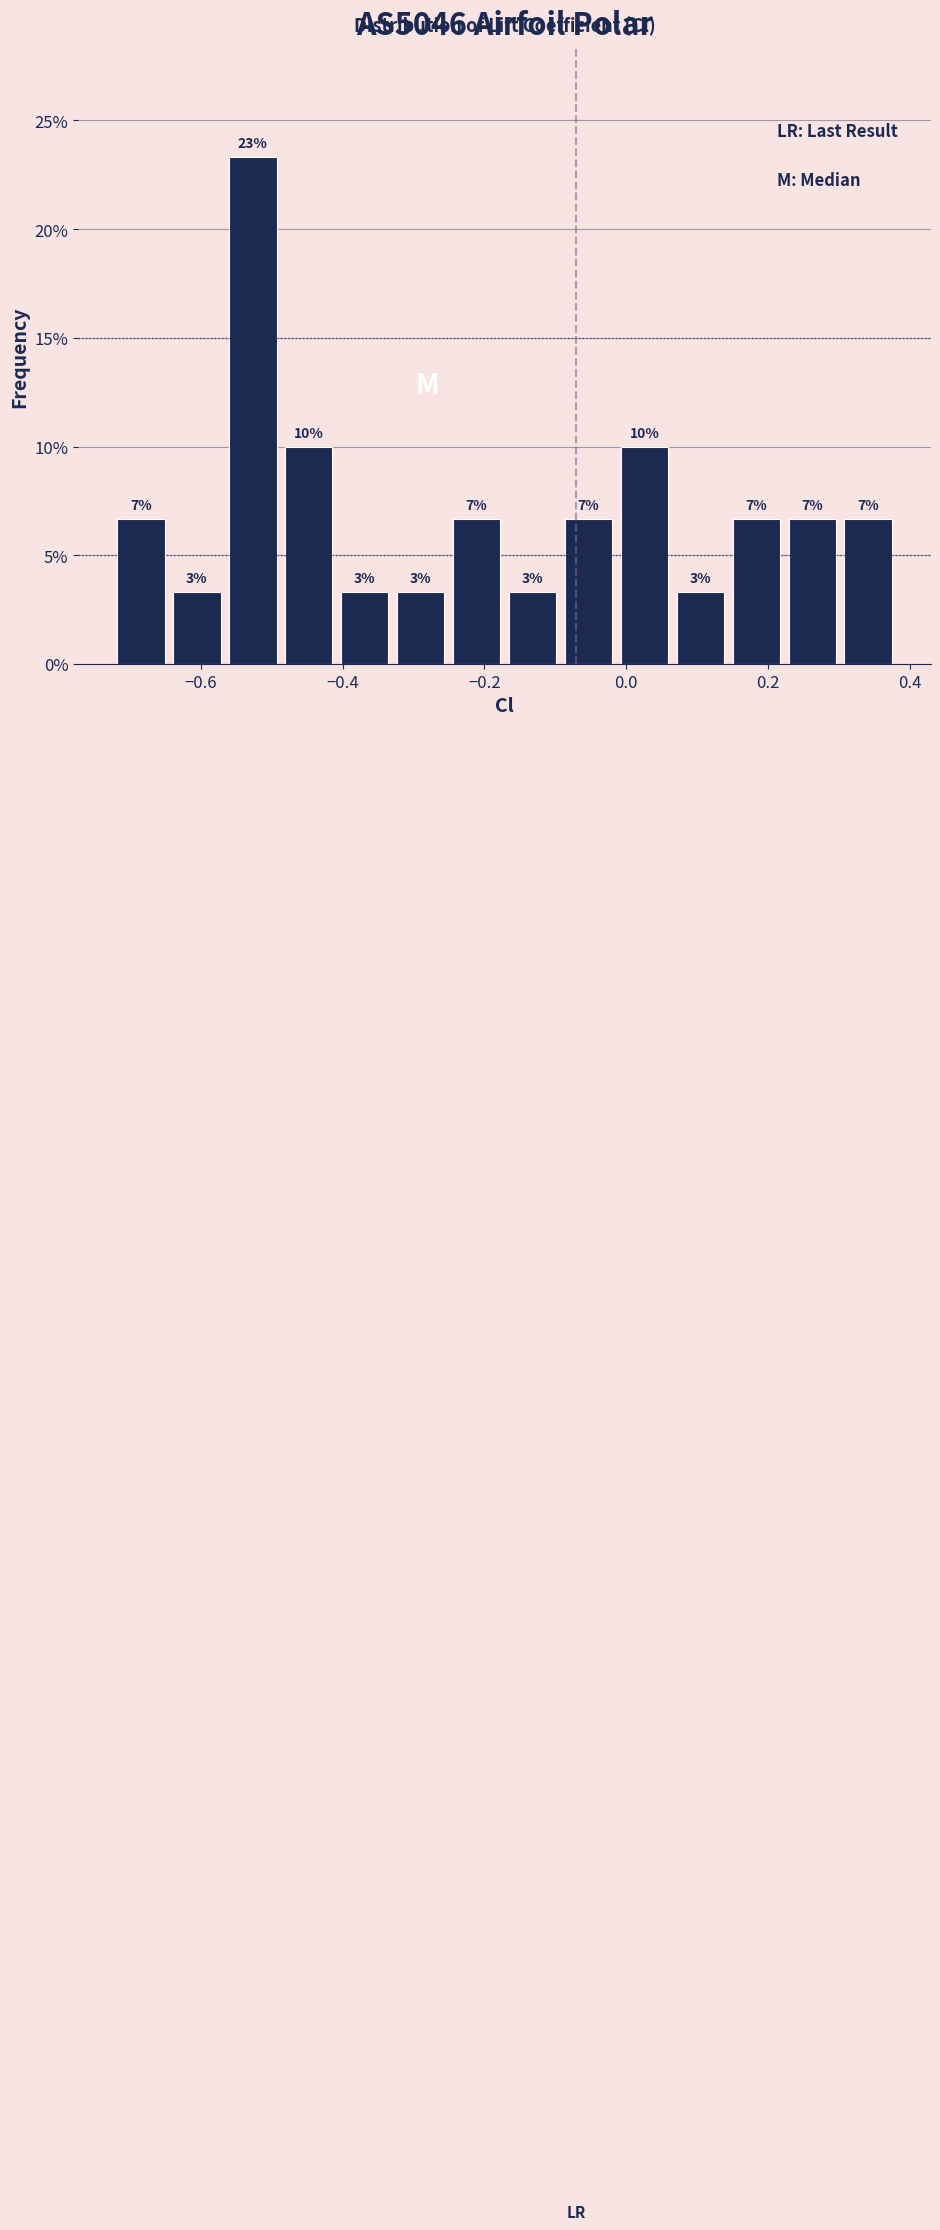

Read against the x-axis, roughly where is the centre of the tallest bar?

-0.52